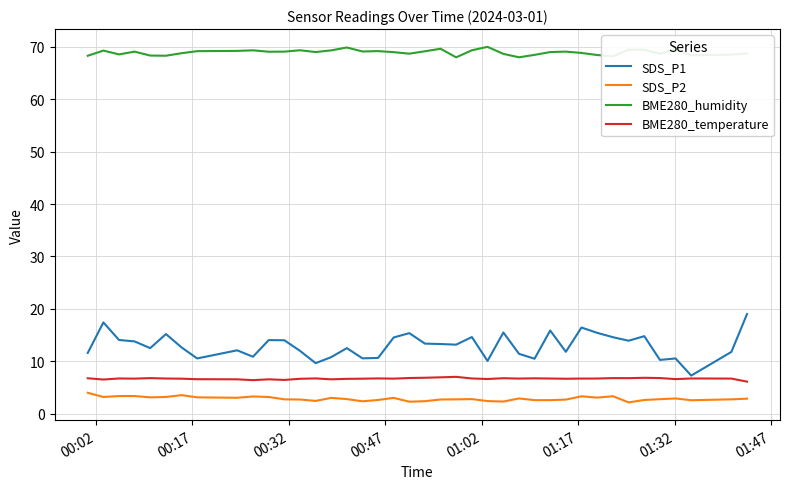

Which series has the largest total across all categories?

BME280_humidity